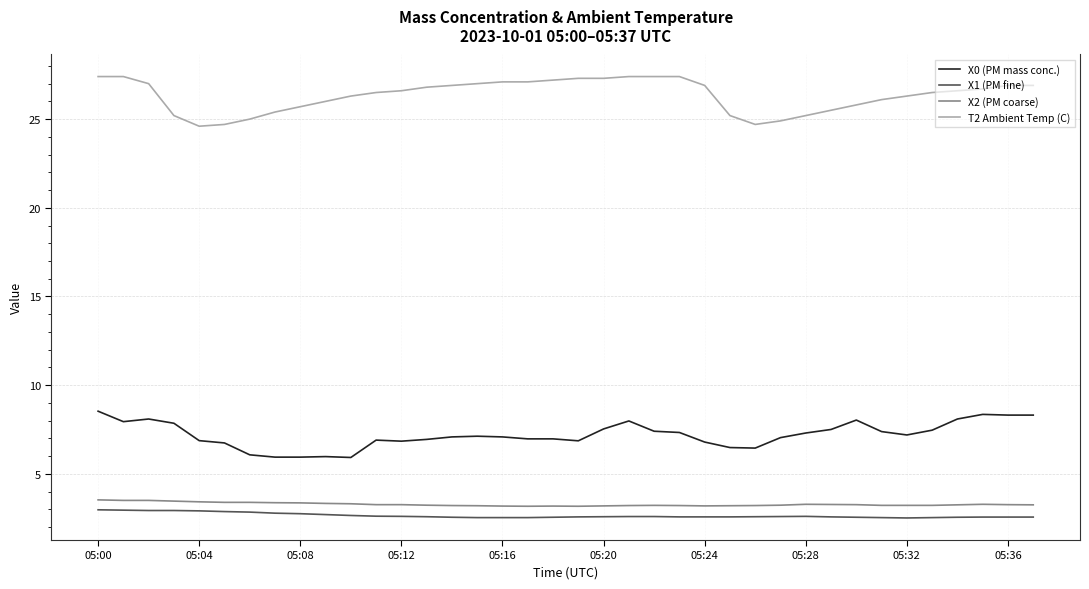

What is the maximum value shown in the chart?

27.4